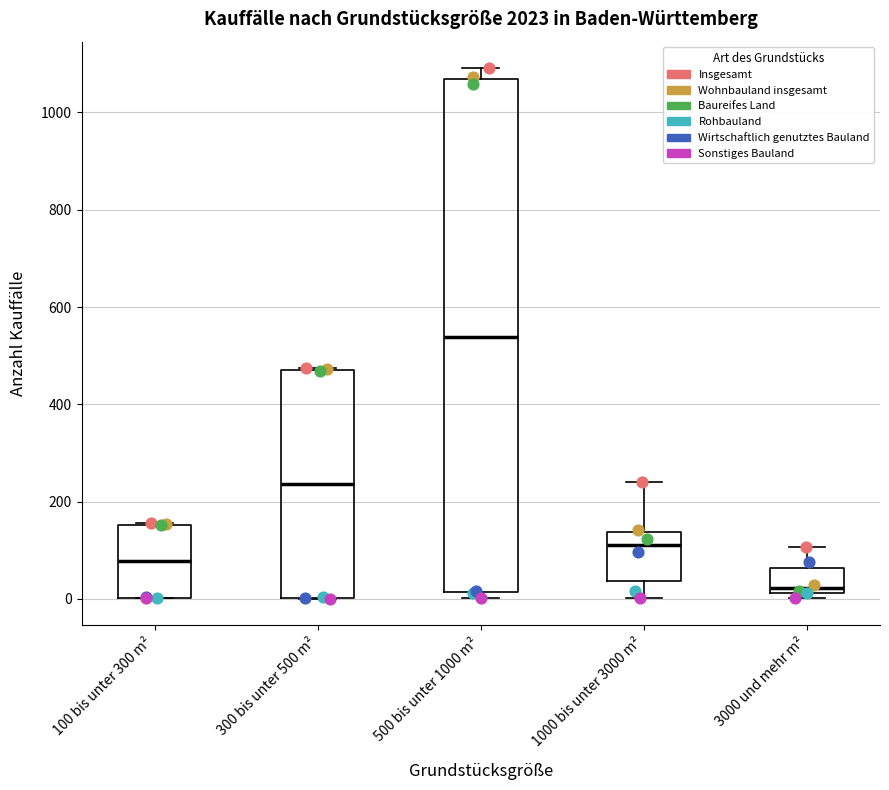

Which box has the lowest median line?

3000 und mehr m²